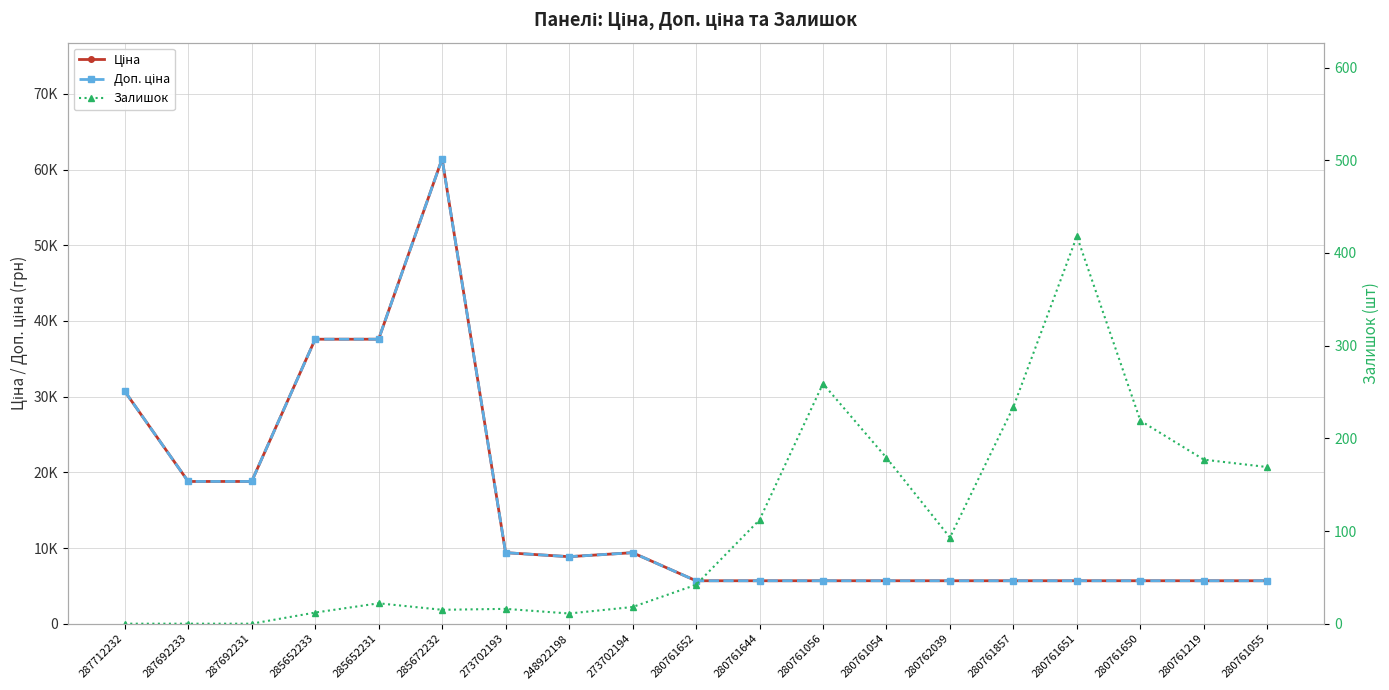

Rank the series at 287692233 from lowest to highest value.

Залишок, Ціна, Доп. ціна